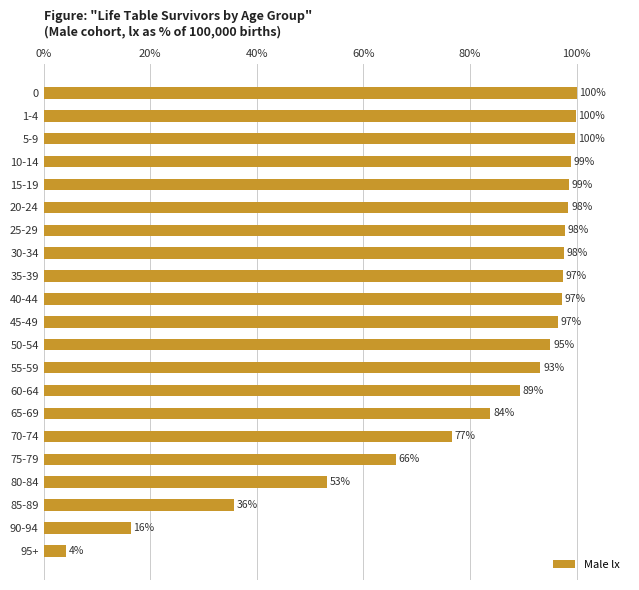

How many bars are there in total?

21